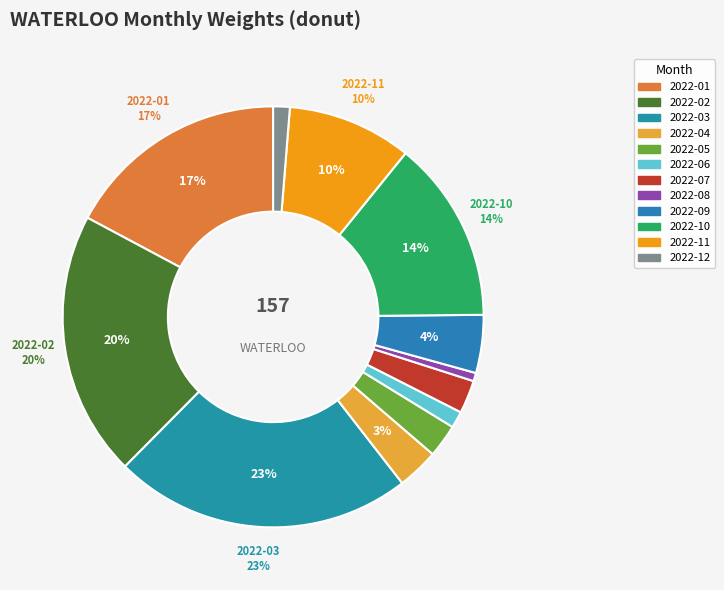

Count the number of slices in the pie.

12